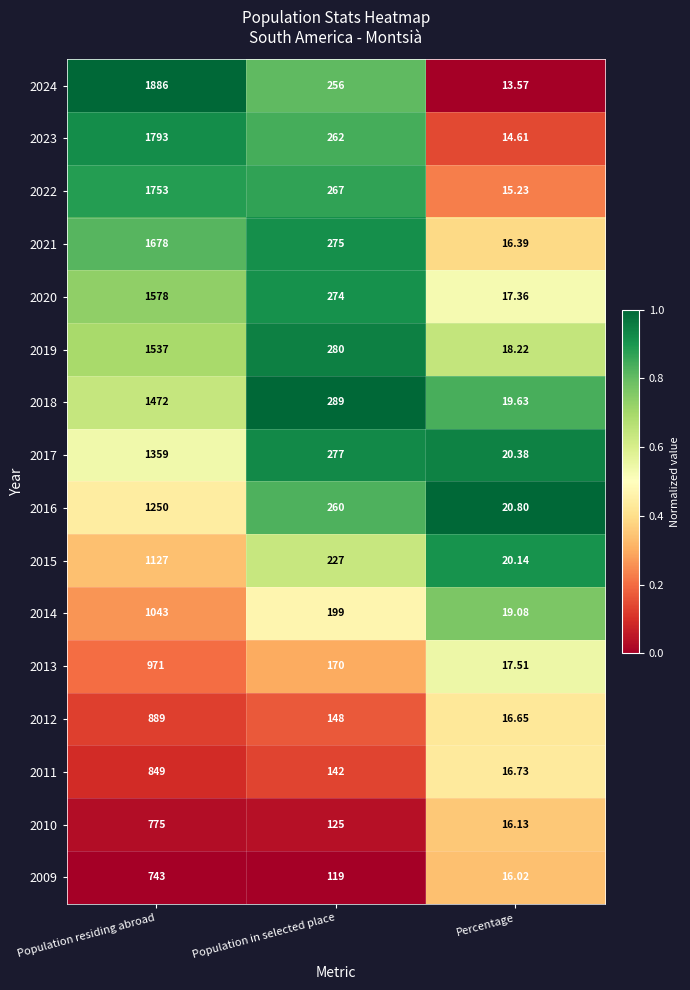

At which category is the sum across all series the highest?

Population residing abroad